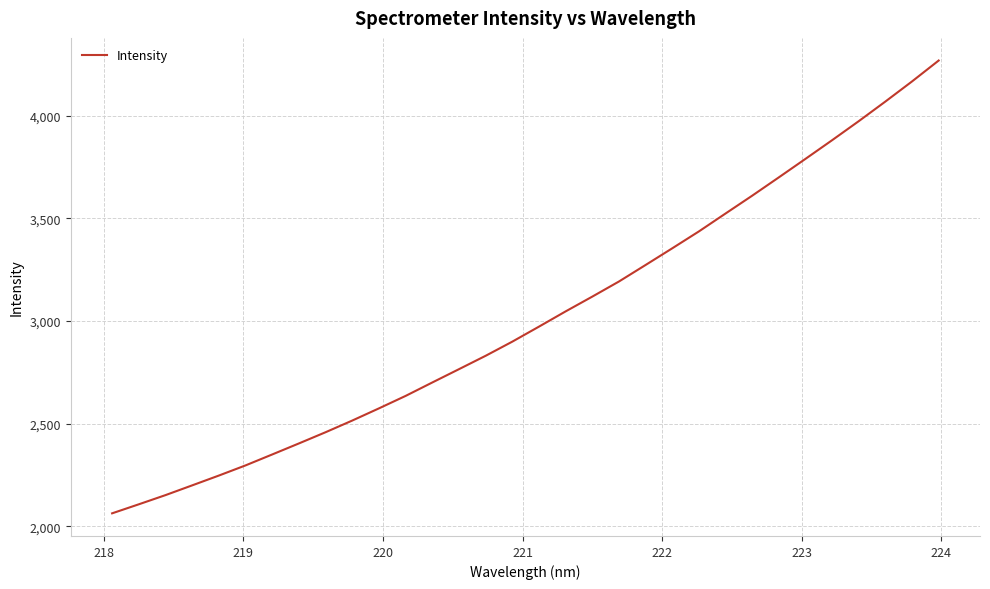

What is the difference between the maximum and minimum values?

2204.5